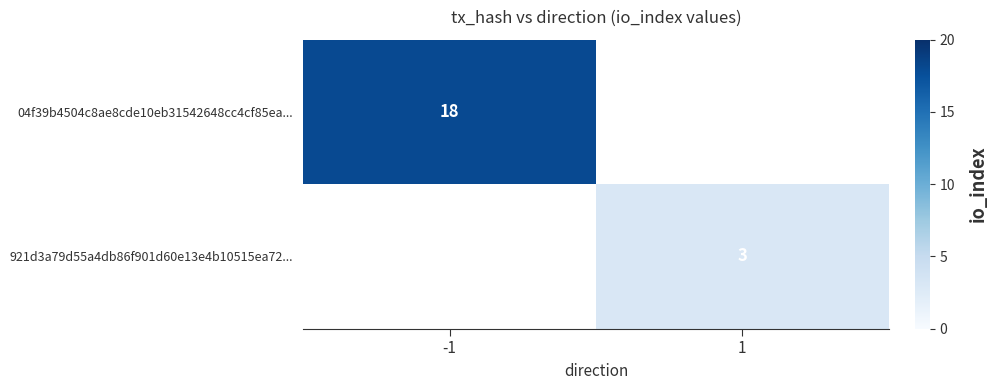

Is it true that 04f39b4504c8ae8cde10eb31542648cc4cf85ea... equals 5 at -1?

False